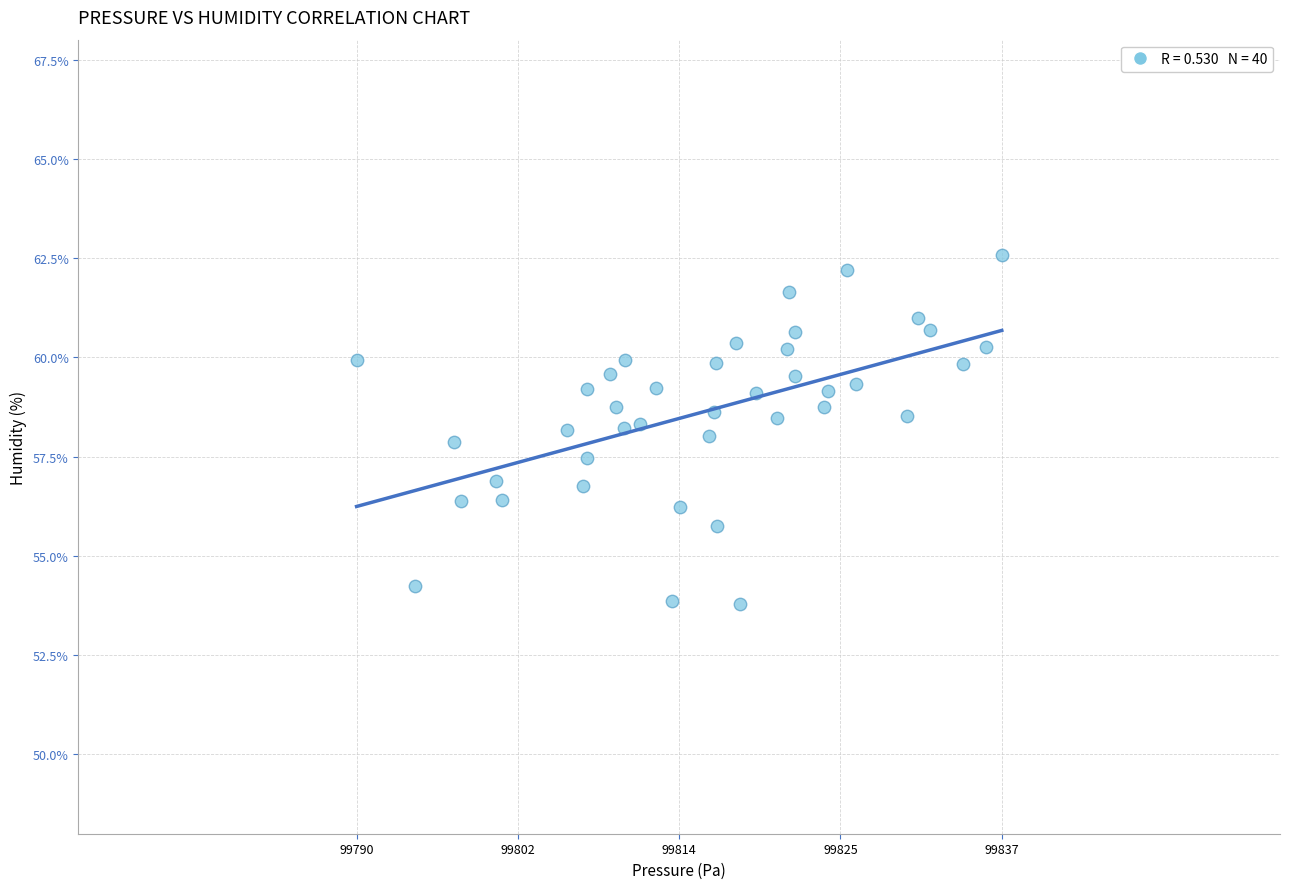

What is the range of X values (max minus min)?

46.4